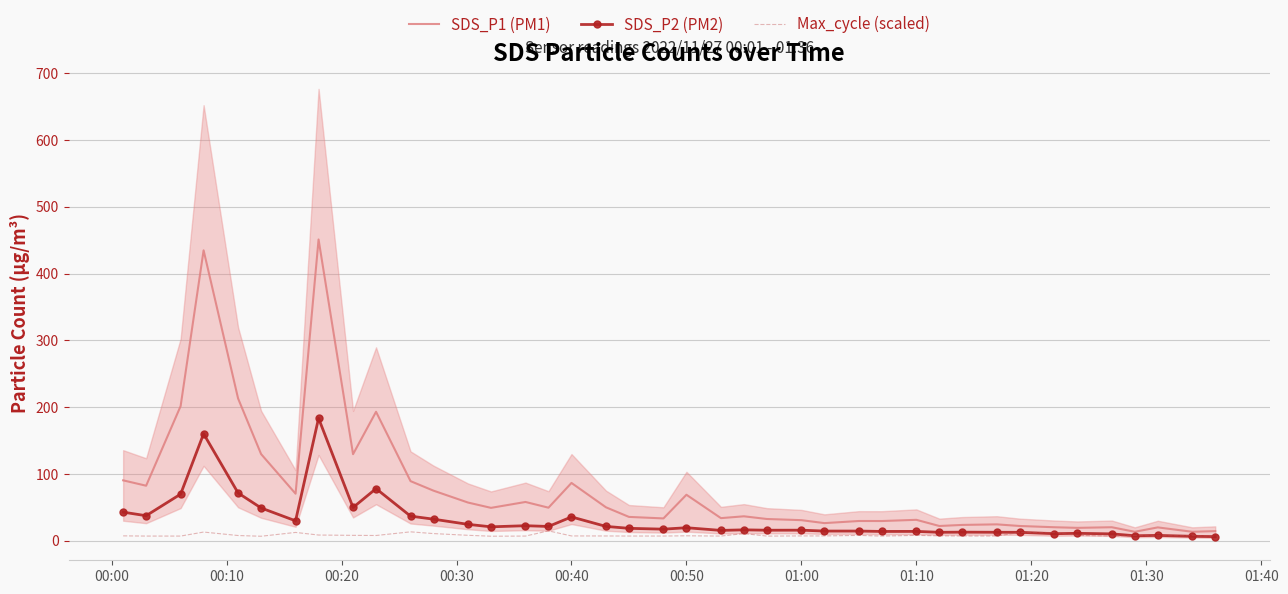

How many categories are shown in the chart?

40